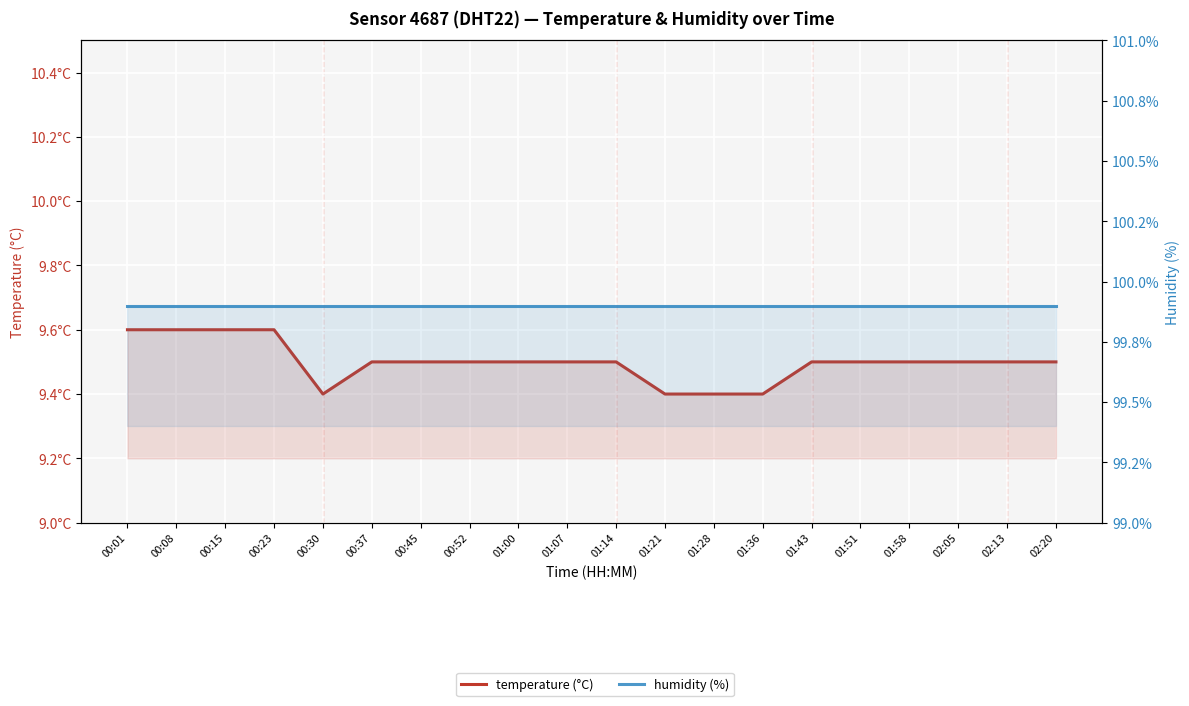

At which category is the sum across all series the highest?

00:01